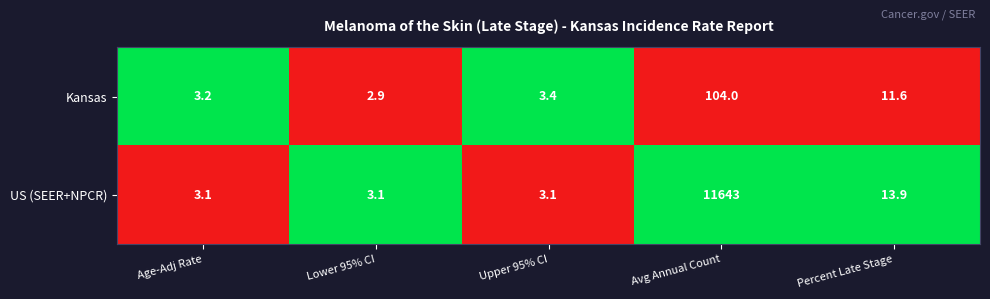

What is the total value across all series at Percent Late Stage?

25.5